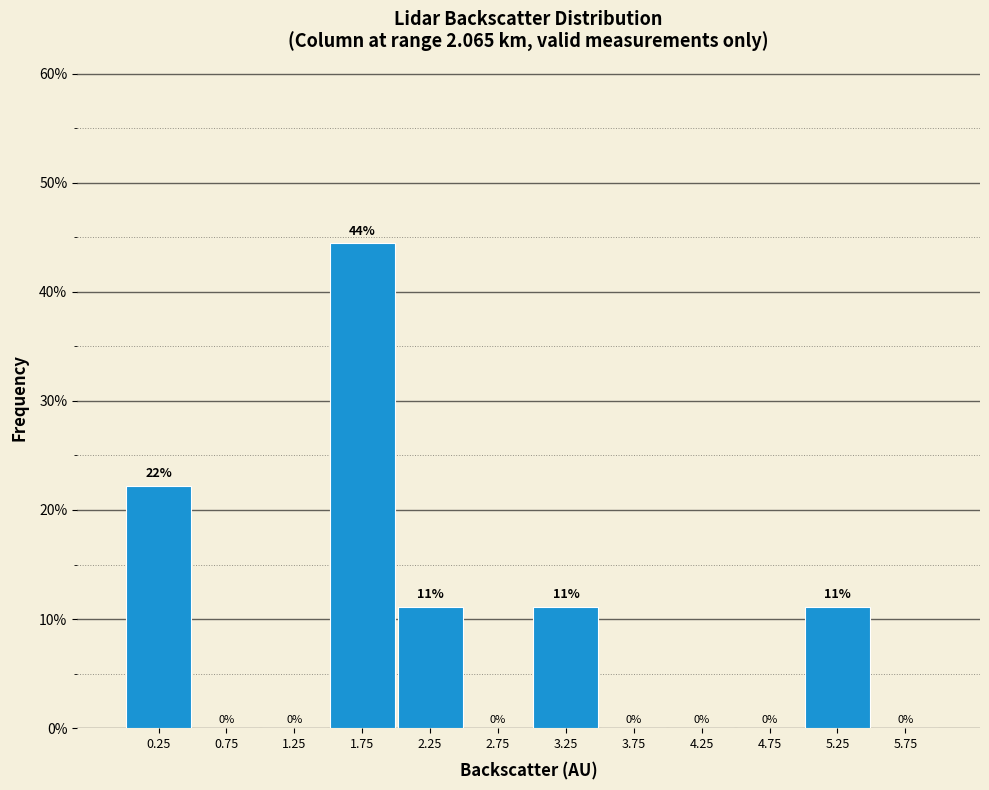

Which range on the x-axis has the tallest bar?

1.5 to 2.0